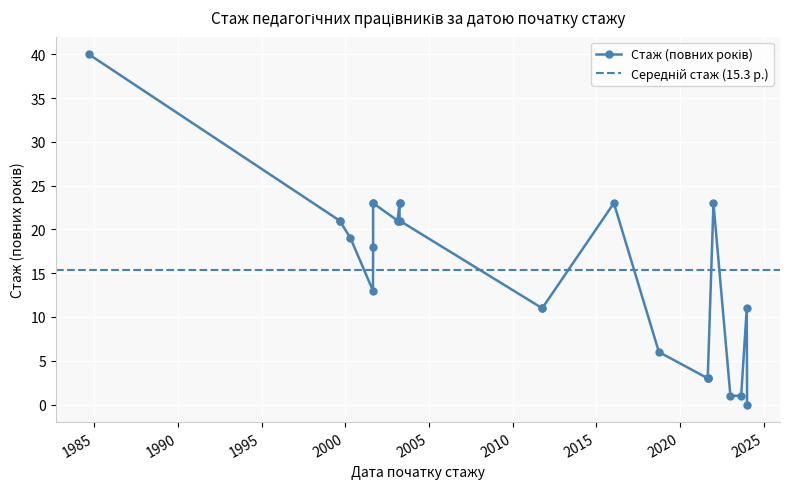

Read the value at 2018-10-01.

6